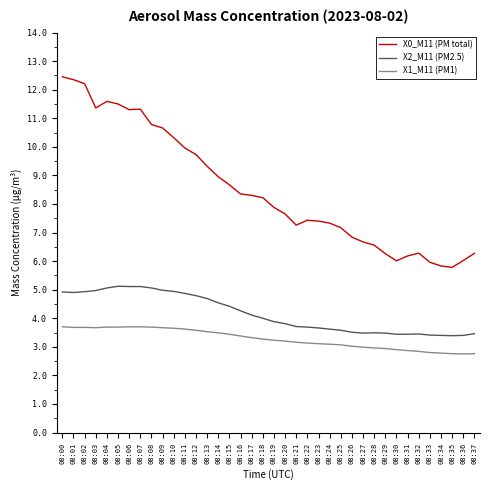

Which series changed the most between 08:00 and 08:28?

X0_M11 (PM total)